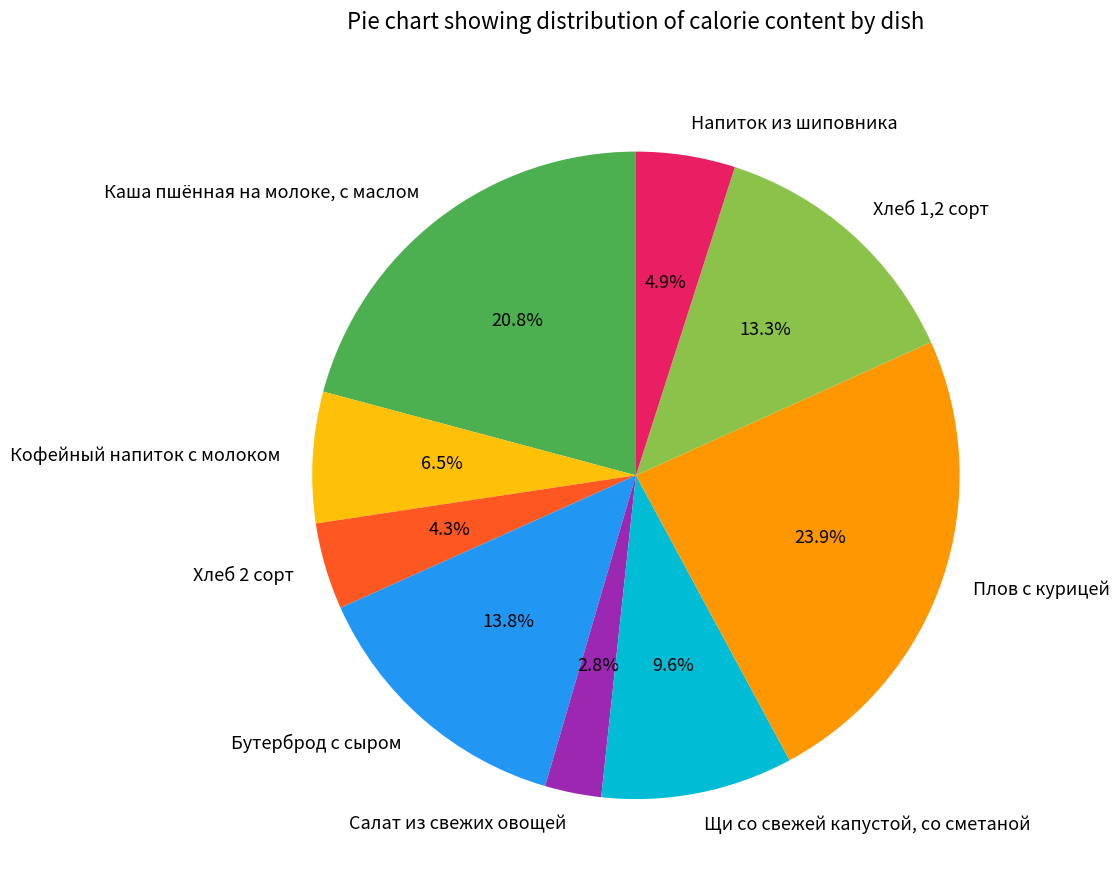

Does Плов с курицей represent more than half of the total?

No